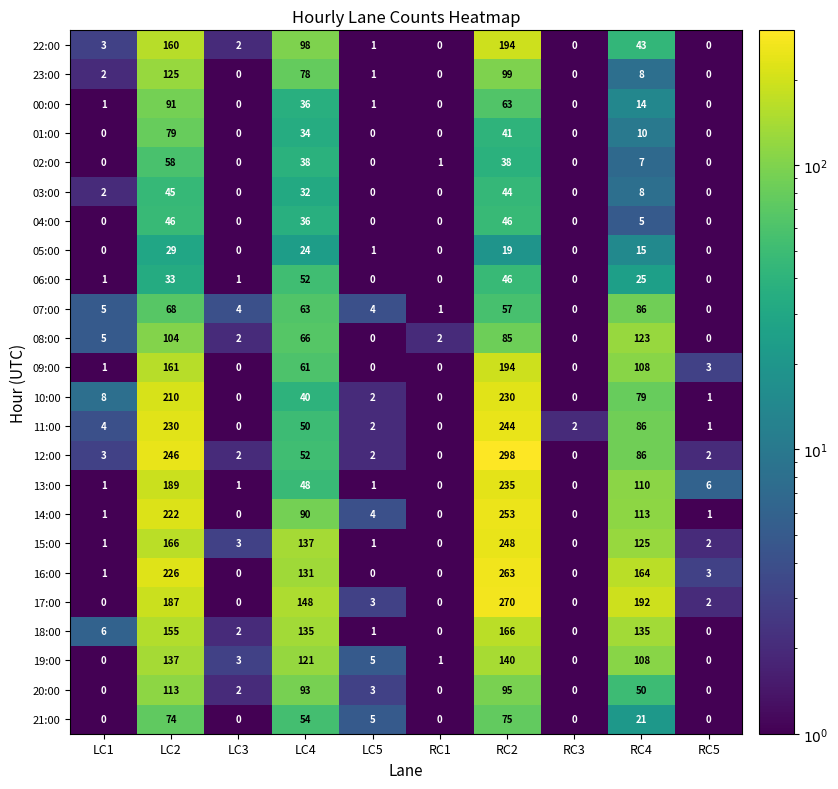

What is the sum of the 20:00 values at LC5 and RC1?

3